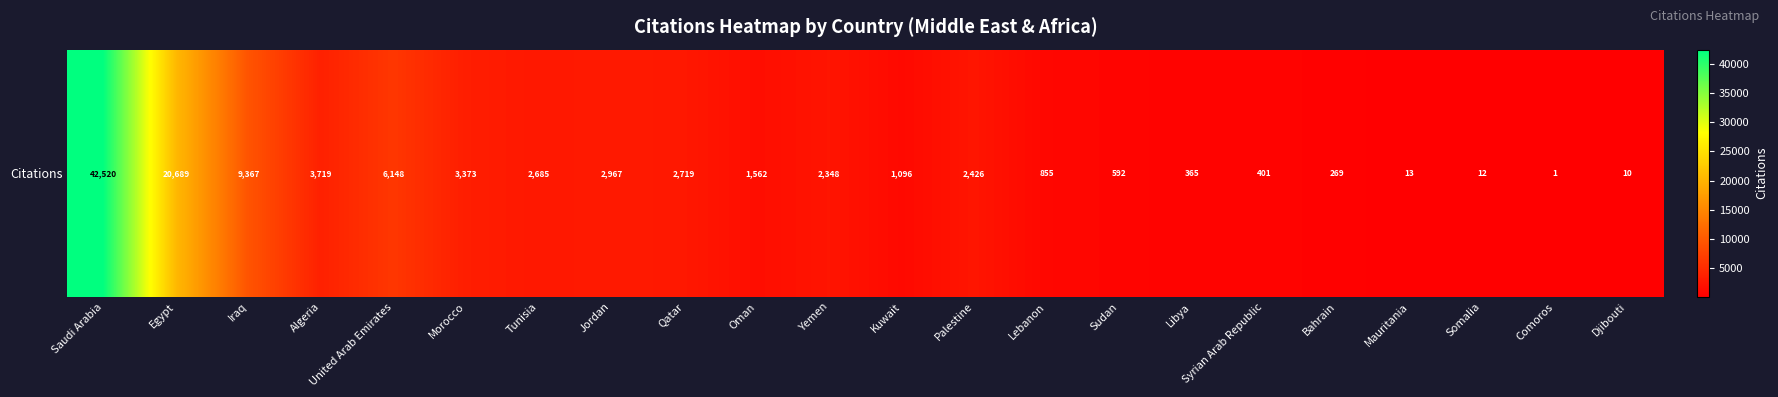

The value at Jordan is 2967. True or false?

True